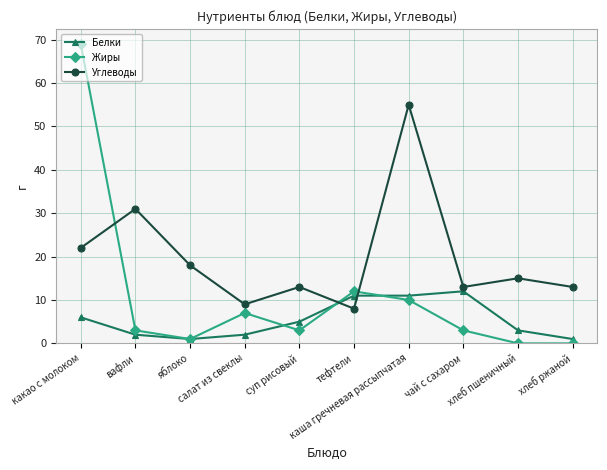

True or false: Белки has more than 2 interior local peaks.

False